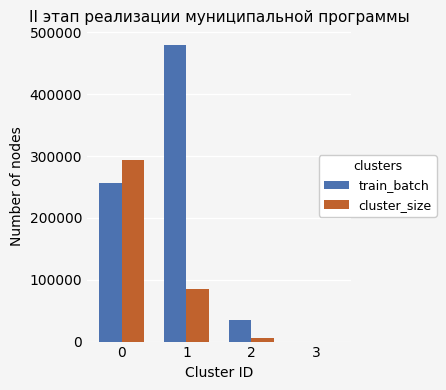

Which series has the largest total across all categories?

train_batch